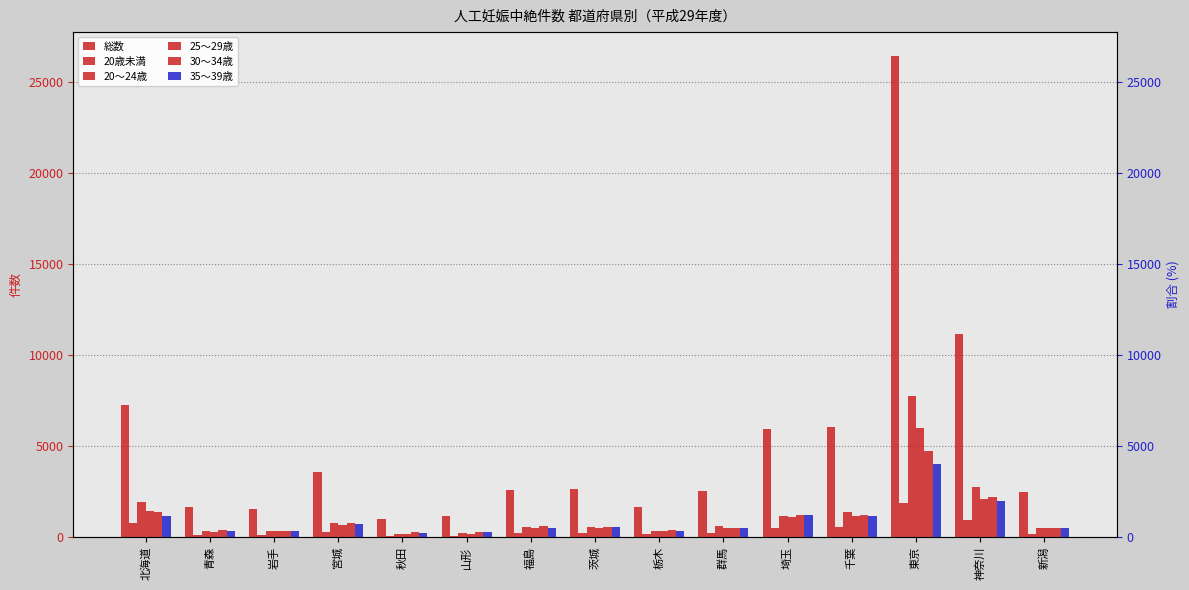

What is the difference between the highest and lowest values at 千葉?

5505